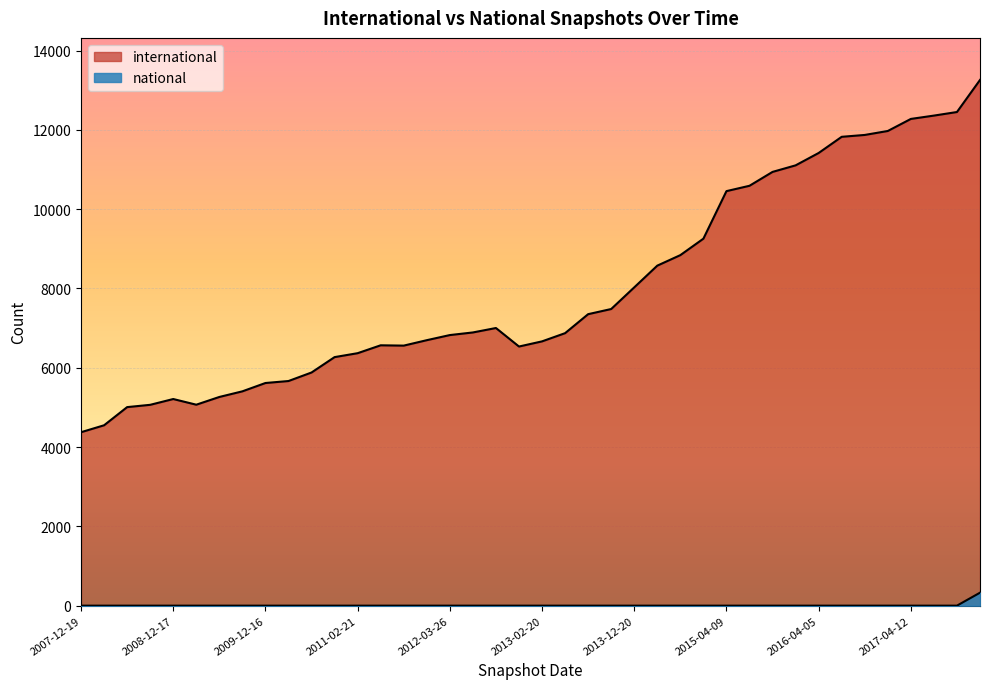

How many lines are shown in the chart?

2